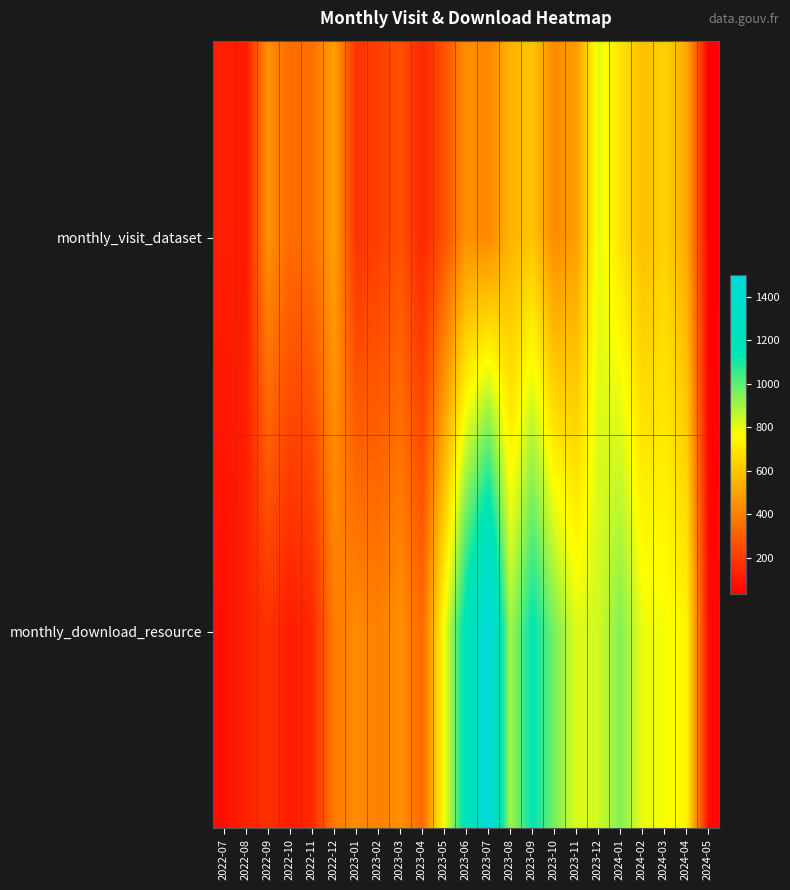

Count the number of data series in this chart.

2